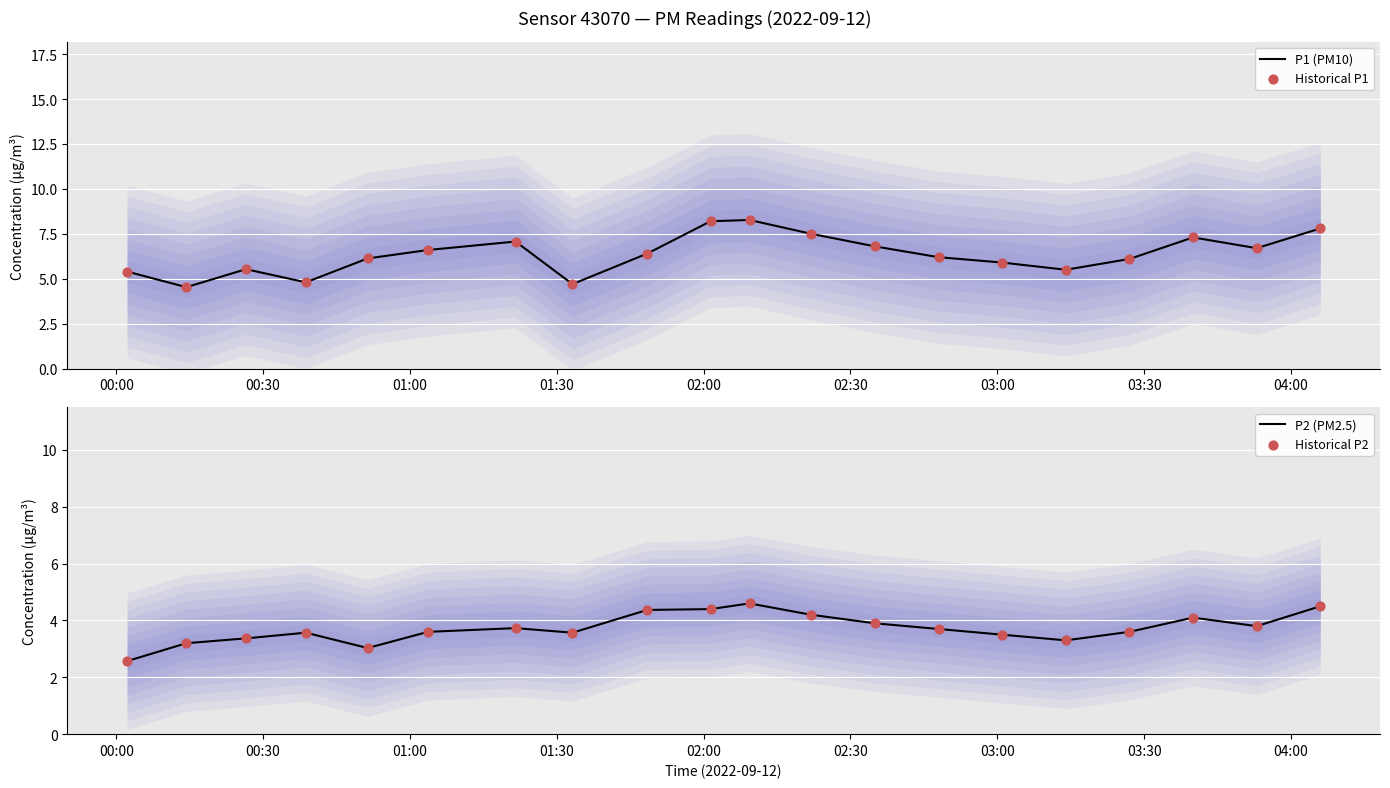

What are all the series names shown in the legend?

P1 (PM10), Historical P1, P2 (PM2.5), Historical P2